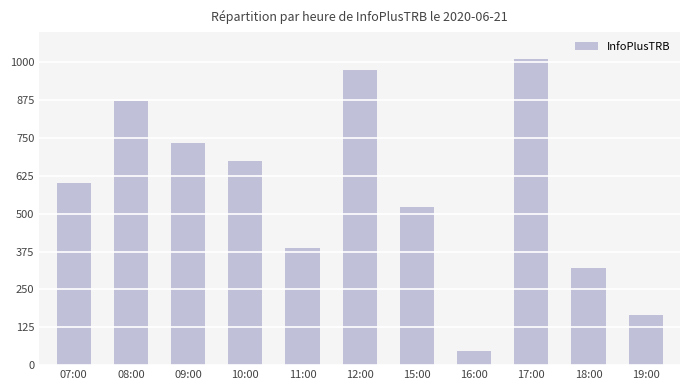

Rank the categories by value from lowest to highest.

16:00, 19:00, 18:00, 11:00, 15:00, 07:00, 10:00, 09:00, 08:00, 12:00, 17:00